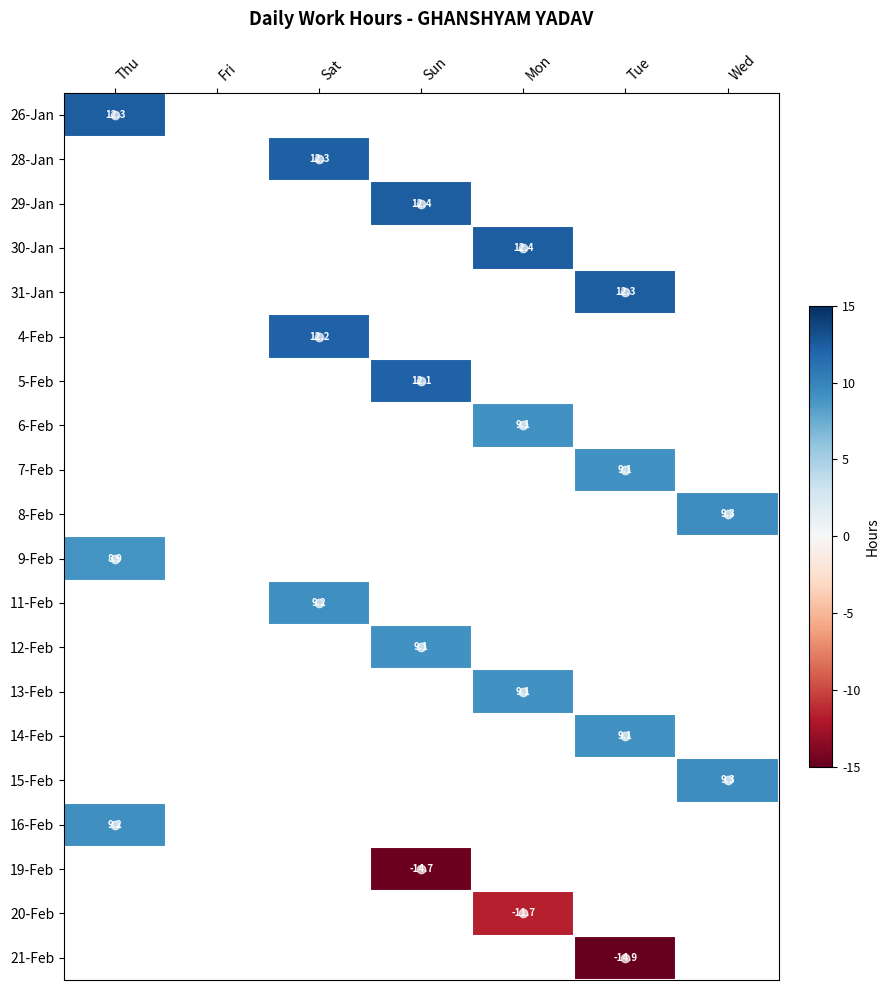

Which label corresponds to the largest value in the chart?

Sun